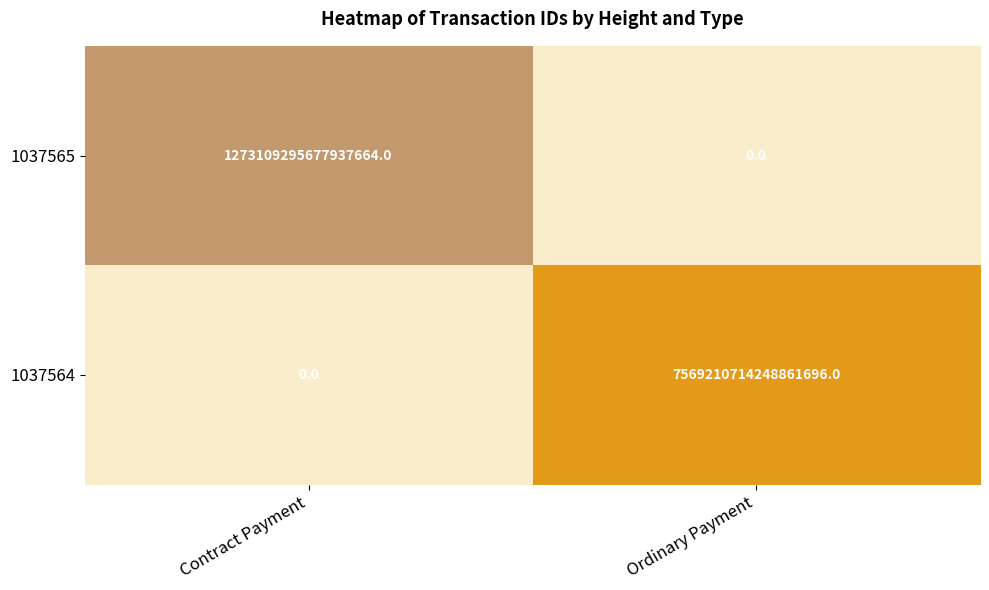

Between Contract Payment and Ordinary Payment, which series saw the biggest shift?

1037564